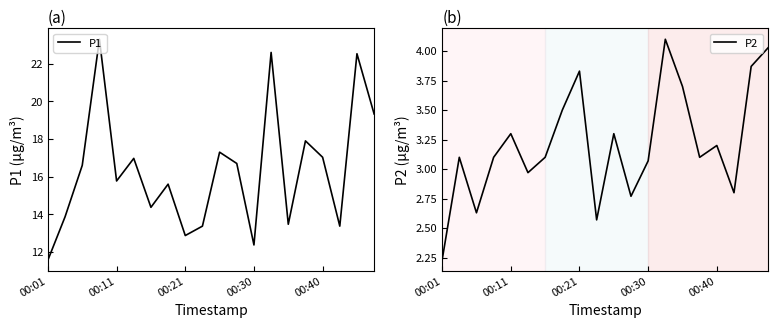

What are all the series names shown in the legend?

P1, P2